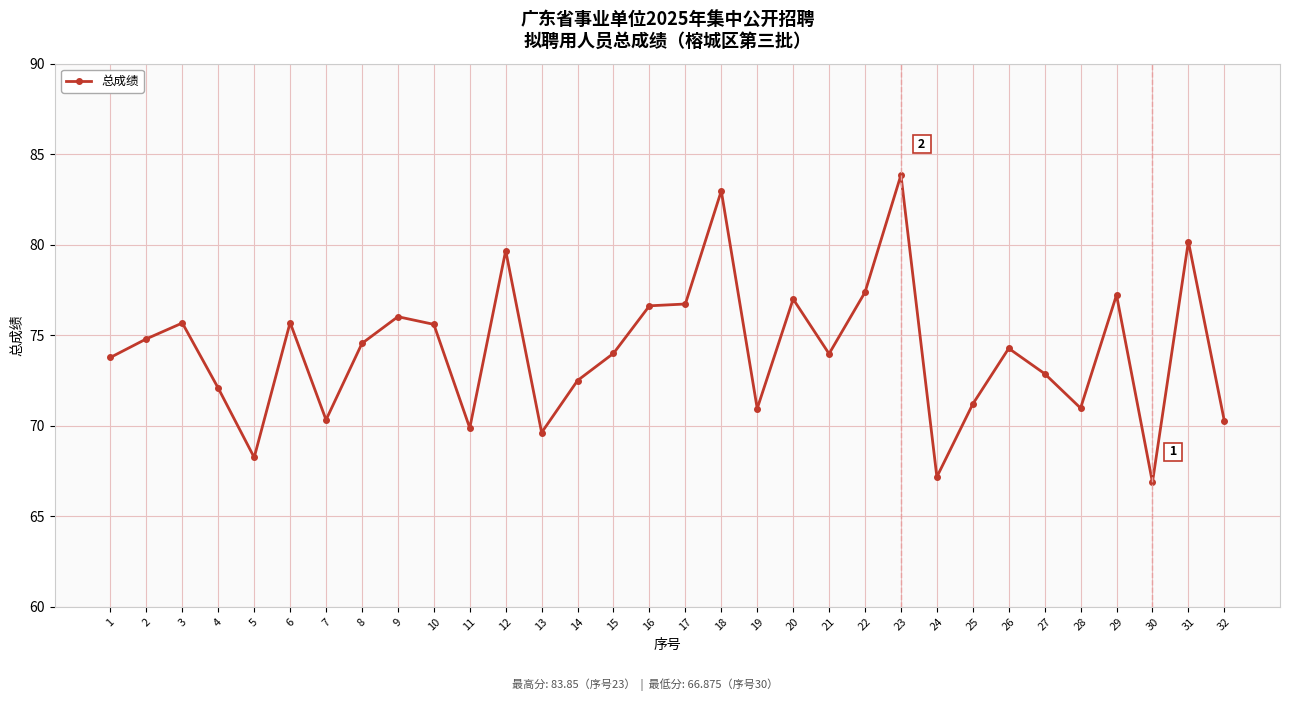

What is the sum of the values at 32 and 13?

139.9